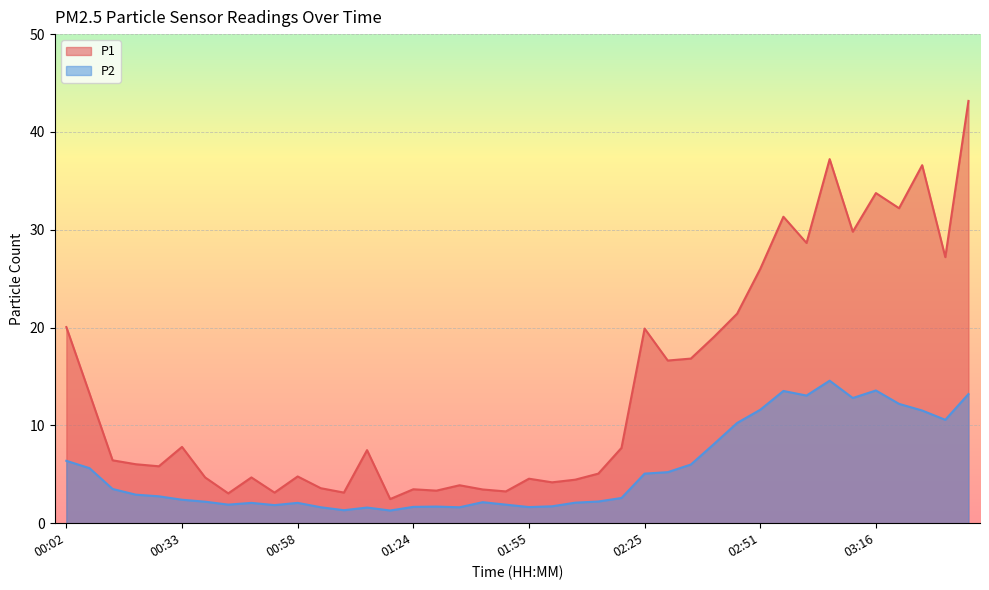

How many lines are shown in the chart?

2